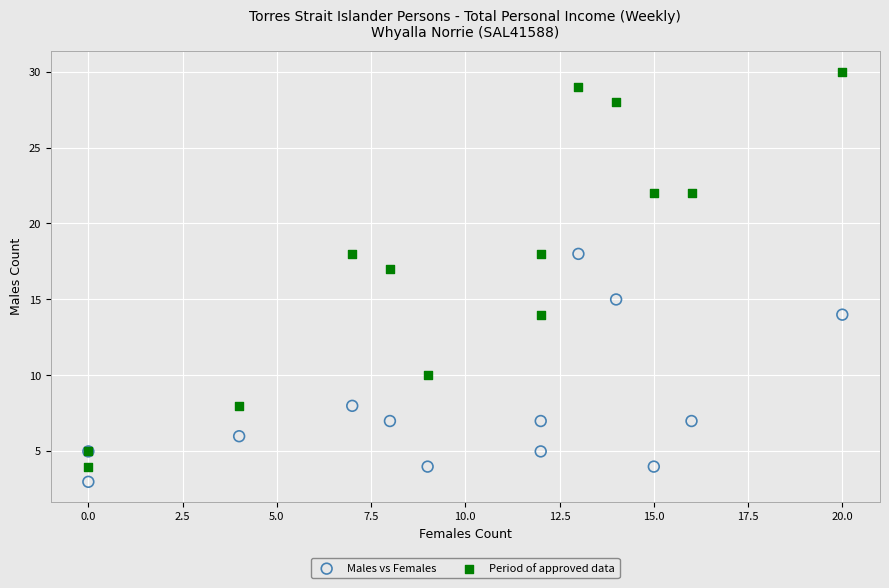

What are all the series names shown in the legend?

Males vs Females, Period of approved data